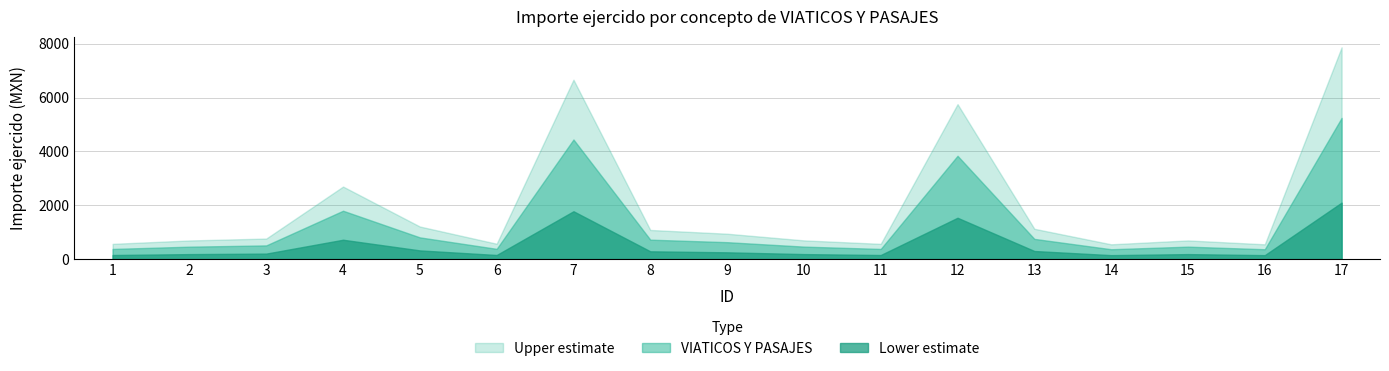

Between 1 and 4, which is larger?

4